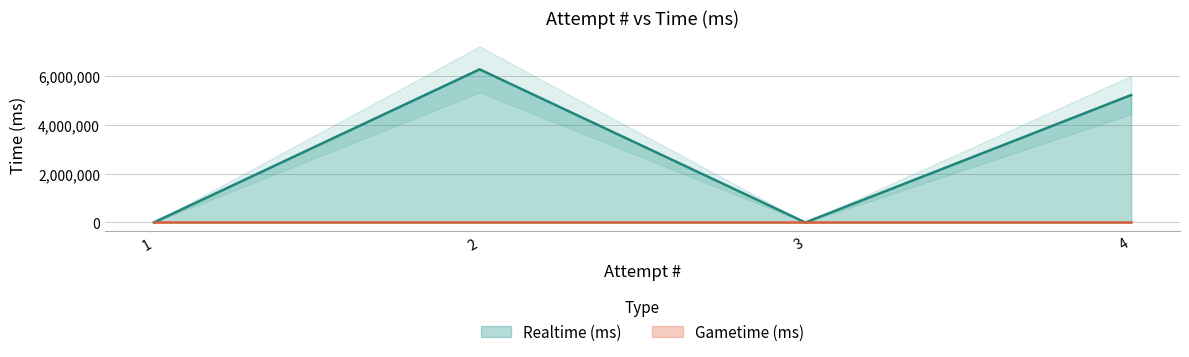

Does the chart have visible grid lines?

Yes